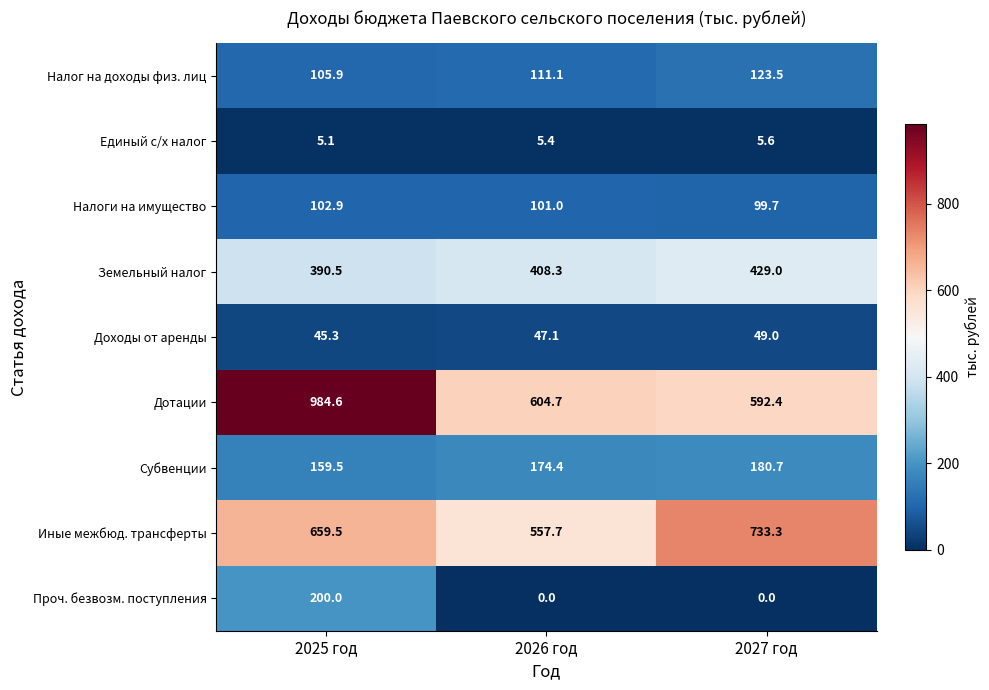

How many data points does each series have?

3